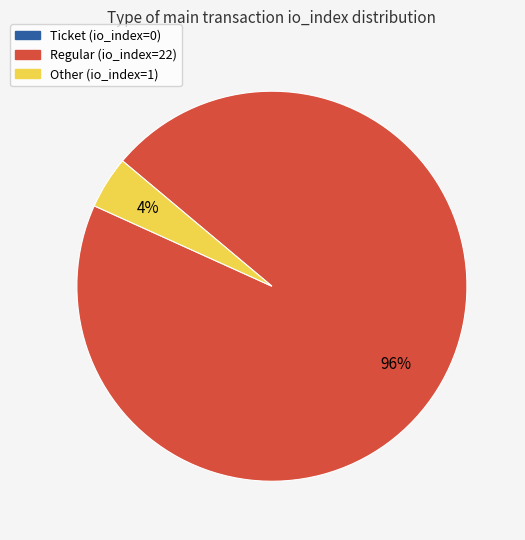

Which category accounts for the majority?

Regular (io_index=22)